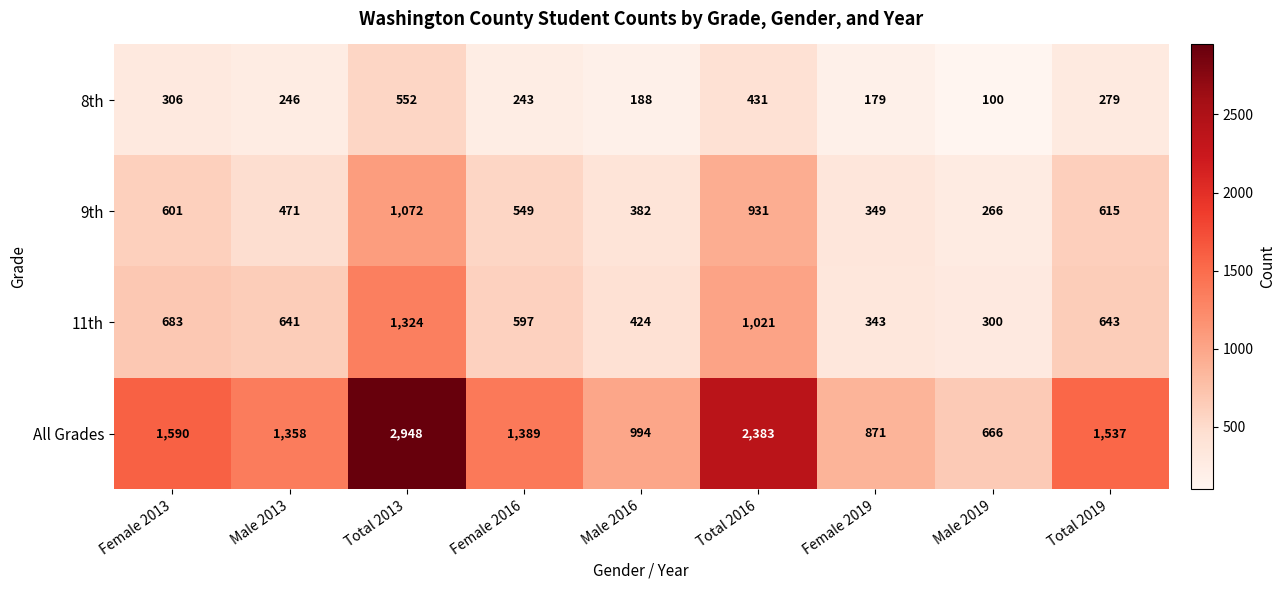

What is the average value of the All Grades series?

1526